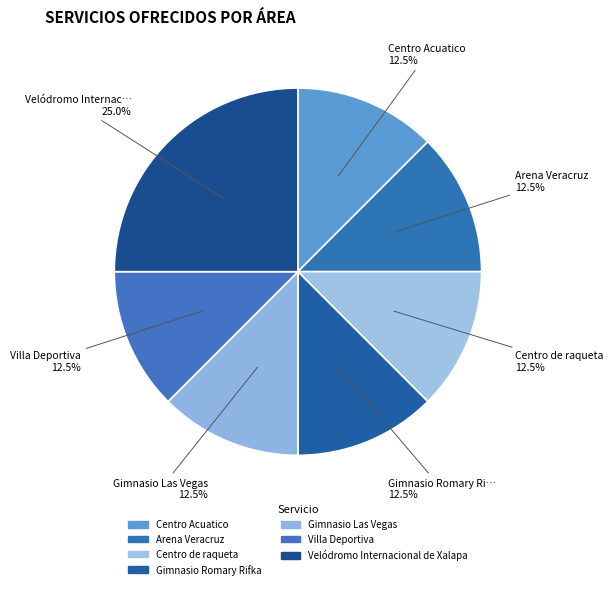

The Gimnasio Romary Rifka slice represents 25% of the pie. True or false?

False